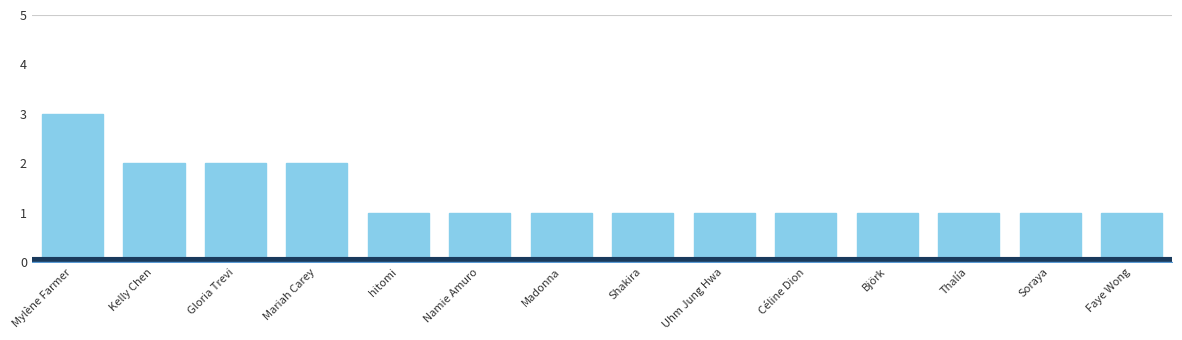

What is the label of the 5th bar from the left?

hitomi